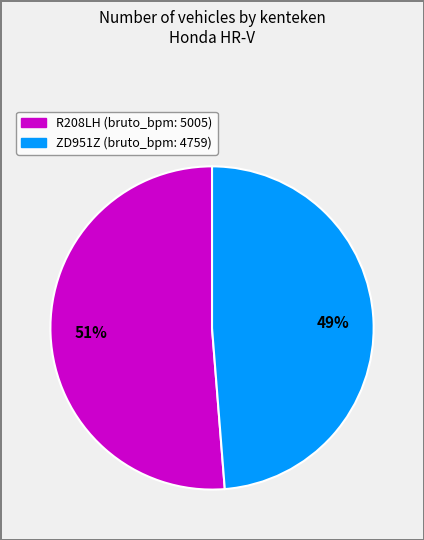

To the nearest percent, what percentage of the pie is R208LH?

51%